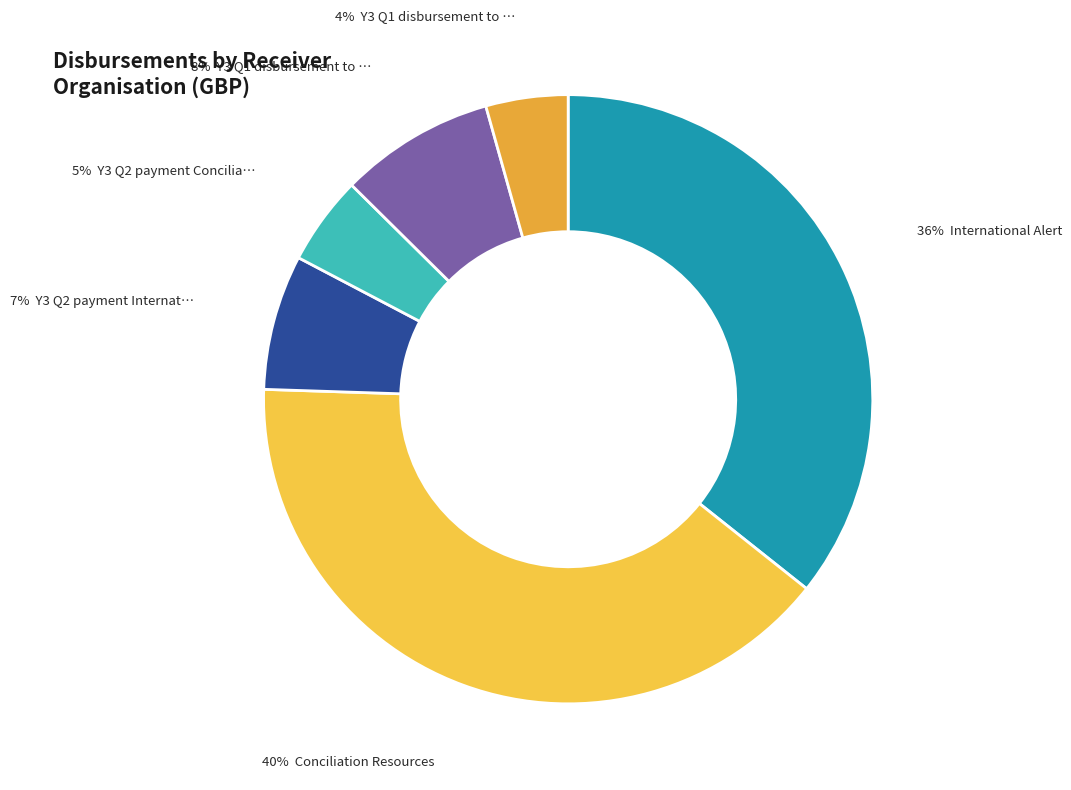

Is there any slice that represents more than half of the pie?

No